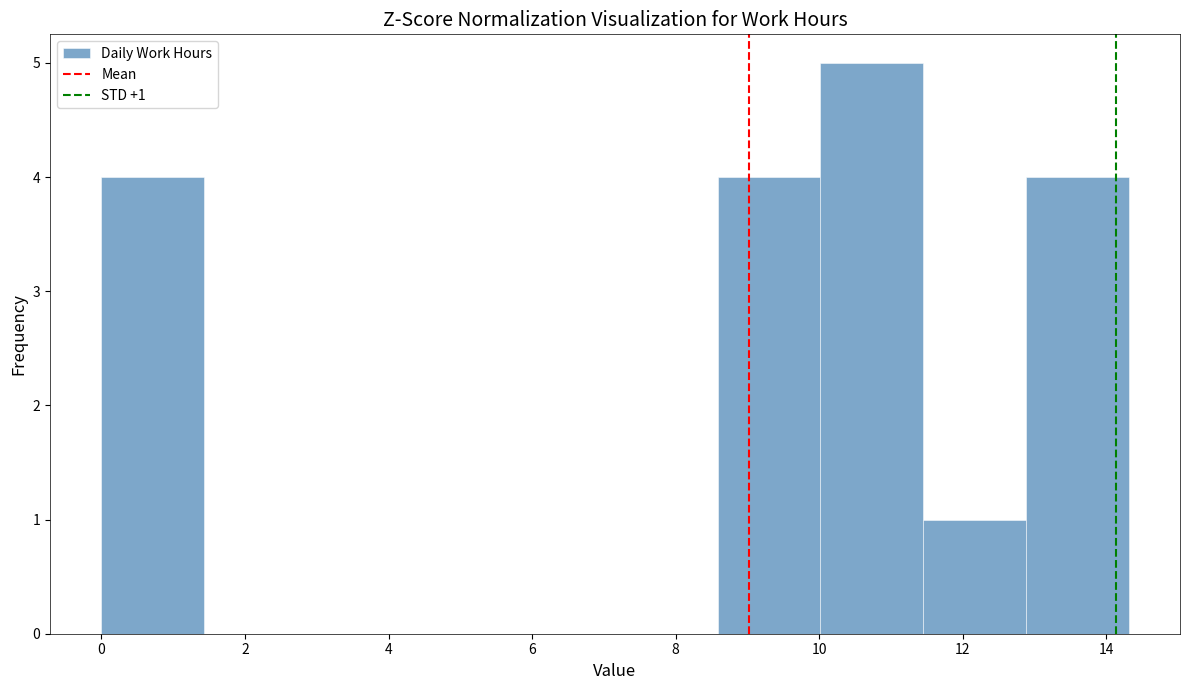

Which range on the x-axis has the tallest bar?

10.0 to 11.4